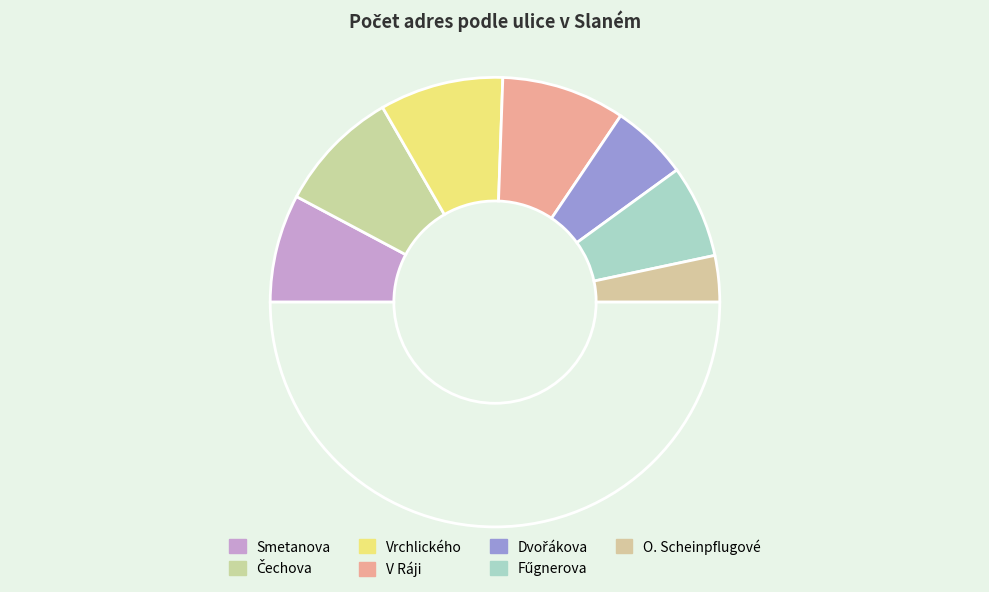

Count the number of slices in the pie.

8